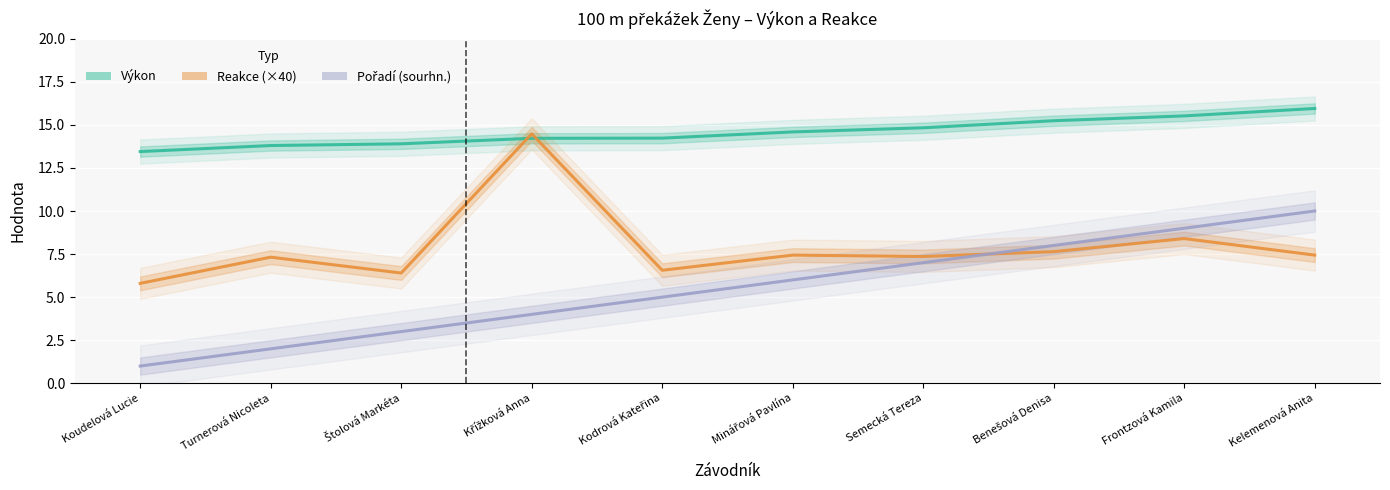

At which label does Výkon first exceed 14?

Křížková Anna